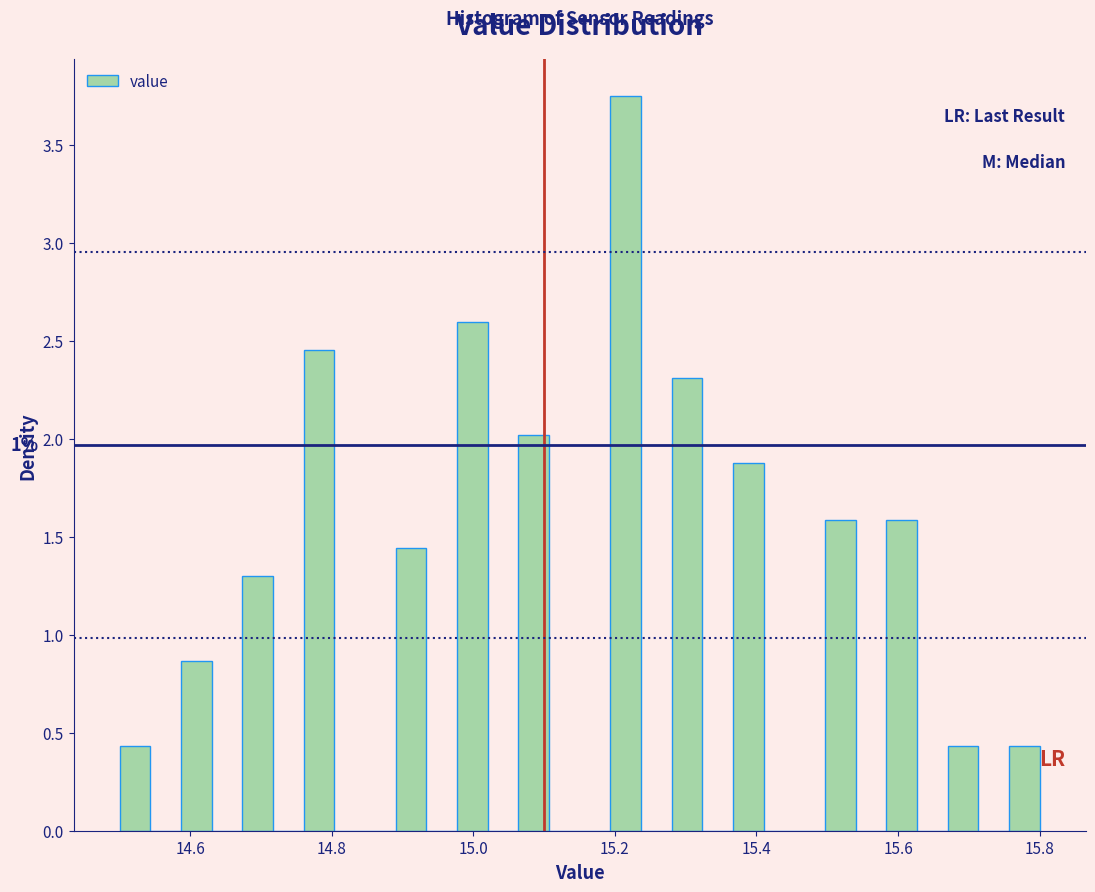

Read against the x-axis, roughly where is the centre of the tallest bar?

15.22